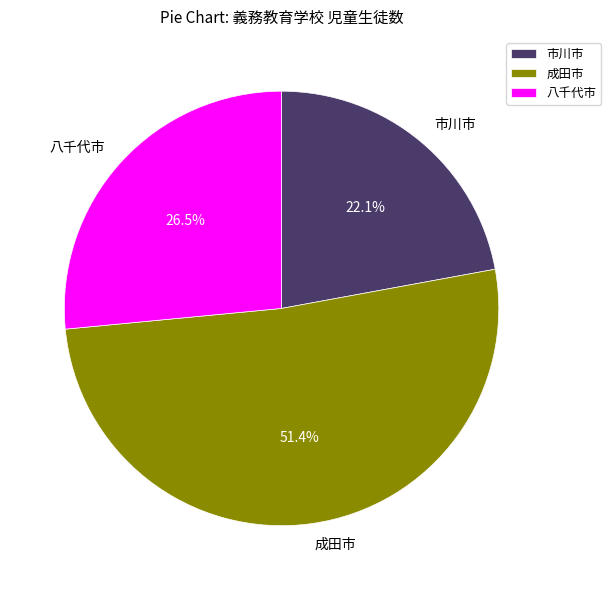

True or false: 成田市 accounts for 51% of the total.

True